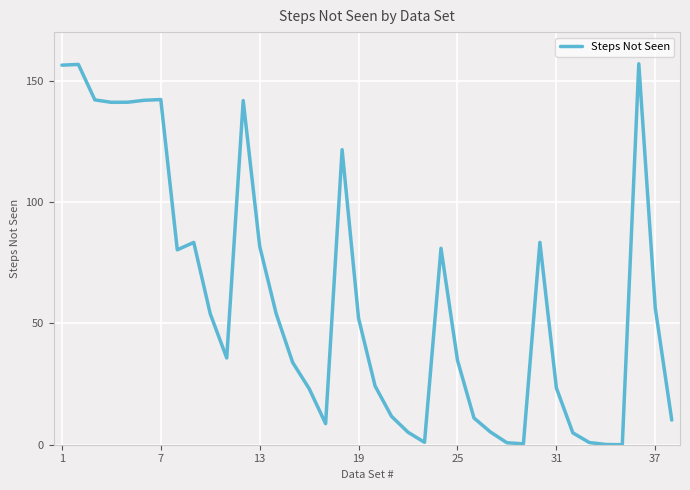

What is the difference between the maximum and minimum values?

156.9